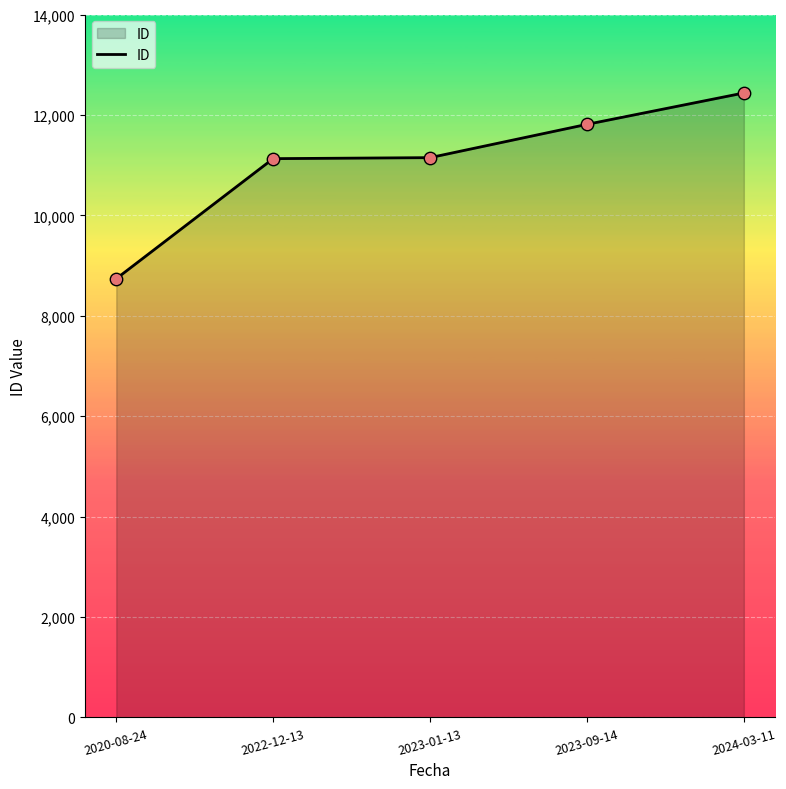

Approximately how many times larger is the value at 2022-12-13 compared to 2024-03-11?

0.9